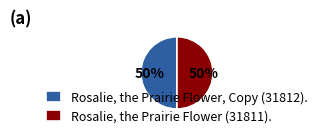

Approximately how many times larger is the value at Rosalie, the Prairie Flower, Copy (31812). compared to Rosalie, the Prairie Flower (31811).?

1.0